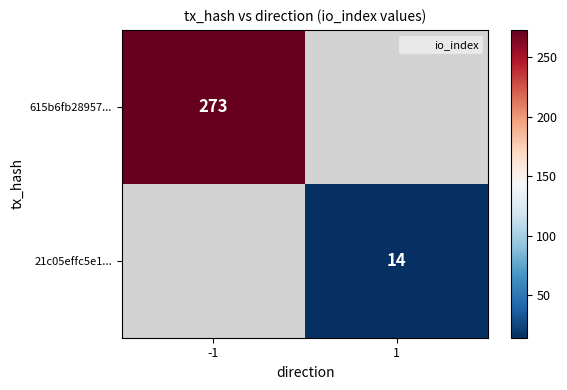

How many series are shown in this chart?

2